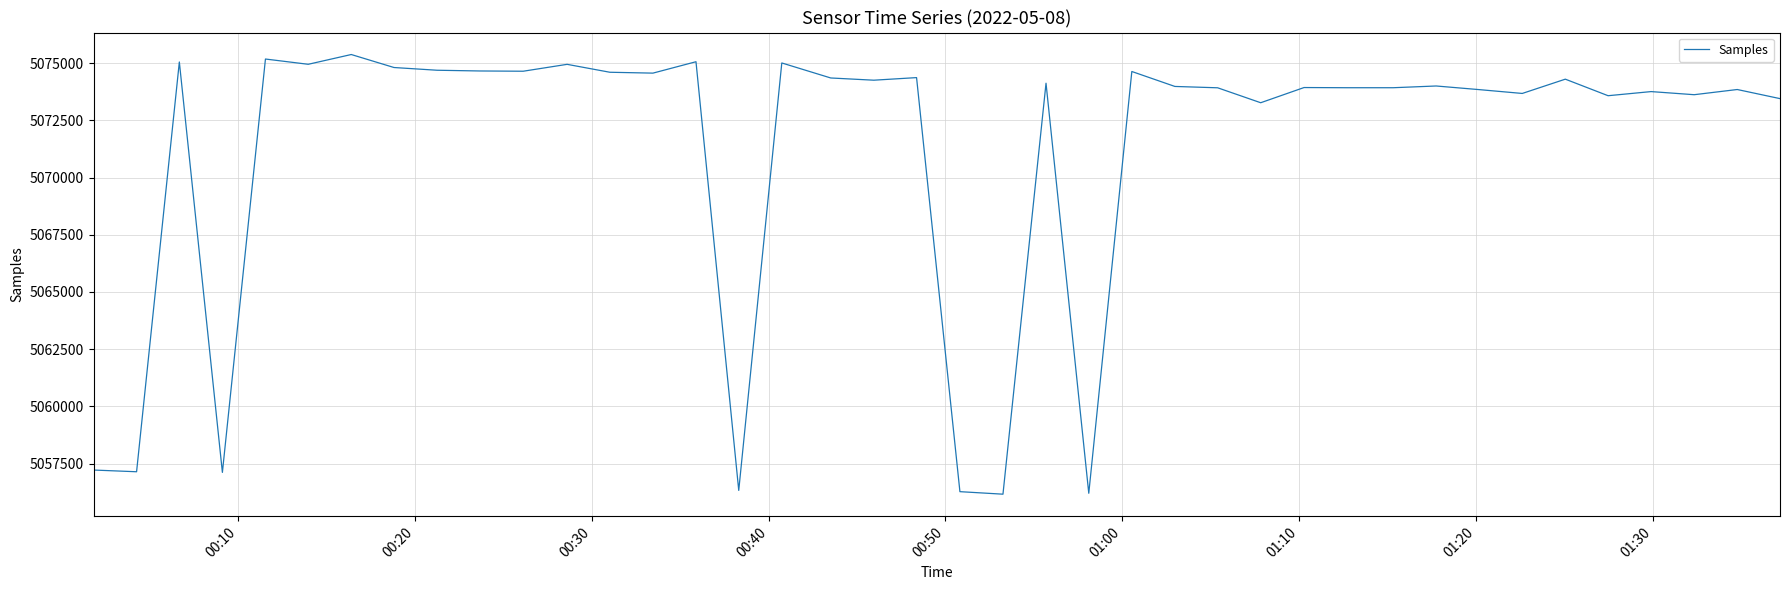

Does the chart display data point markers on the line(s)?

No